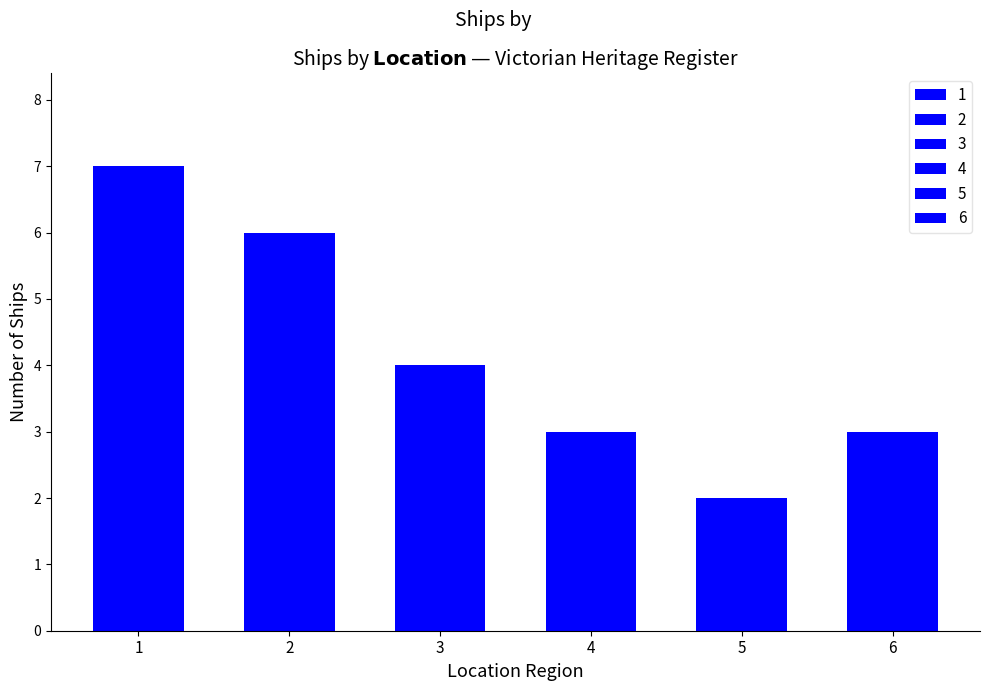

Reading left to right, transcribe all the data shown in this chart.

7	6	4	3	2	3